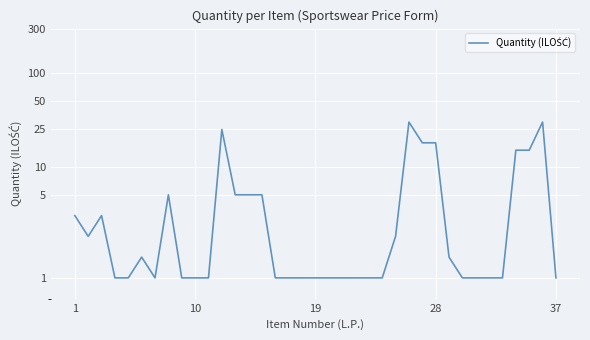

Is it true that the value at 35 is 52?

False